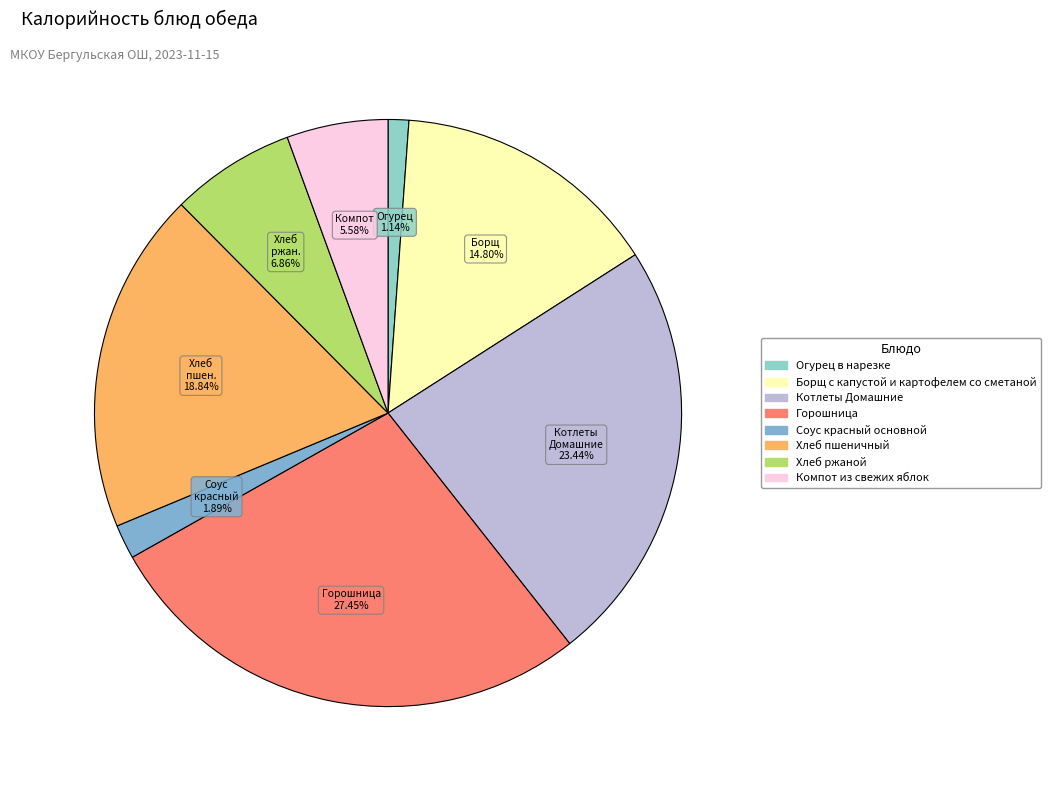

Count the number of slices in the pie.

8